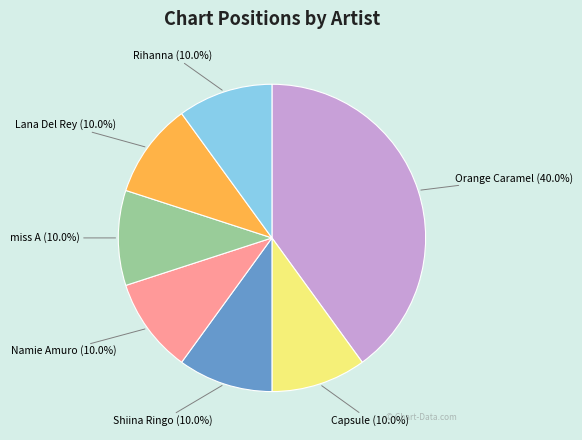

Does Lana Del Rey account for over 50% of the chart?

No